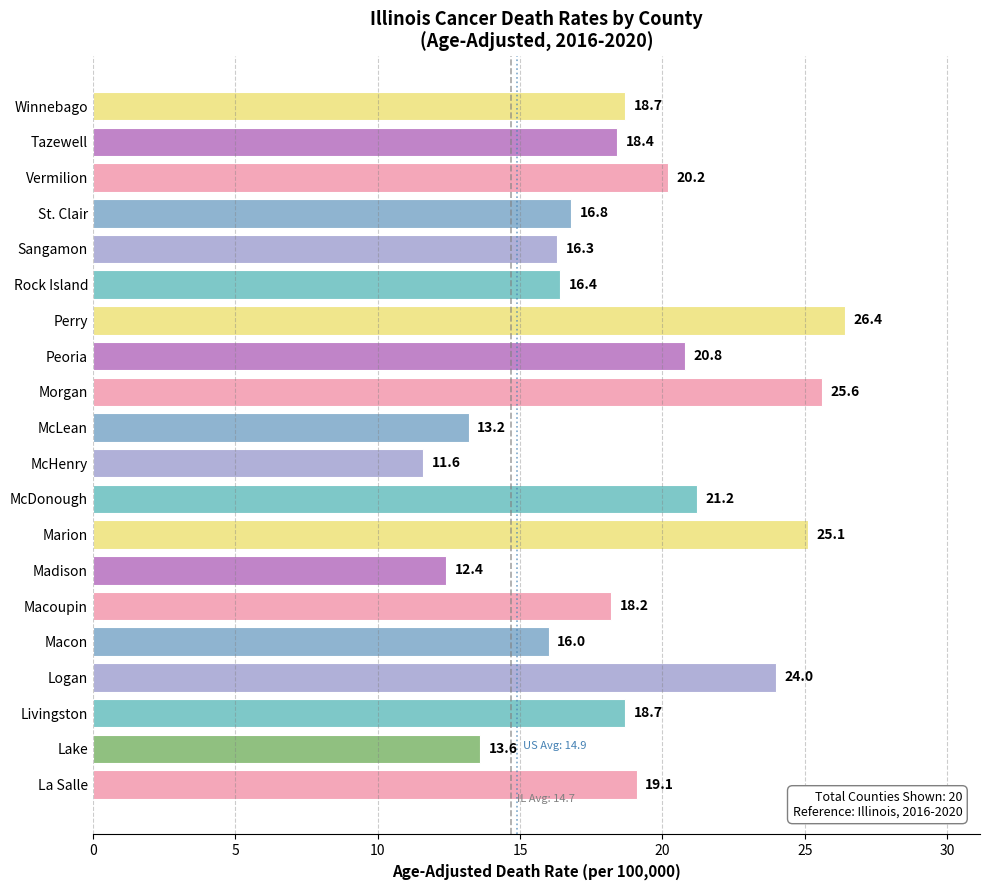

The value at Peoria is 20.8. True or false?

True